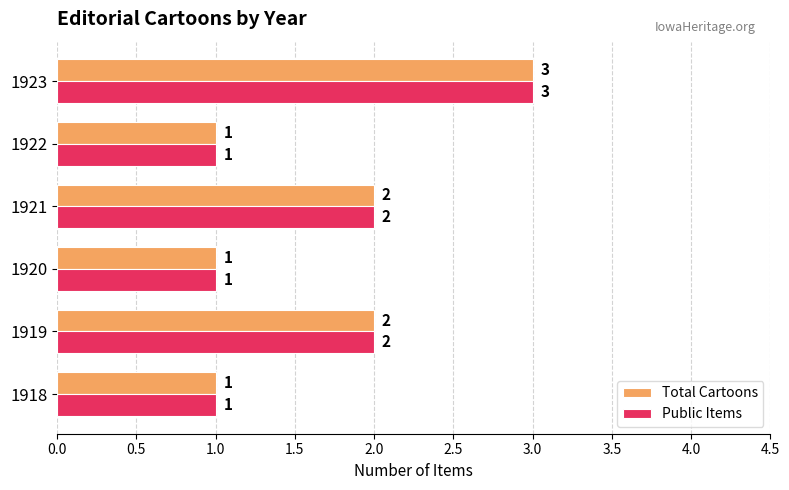

True or false: Total Cartoons has a value of 0 at 1918.

False